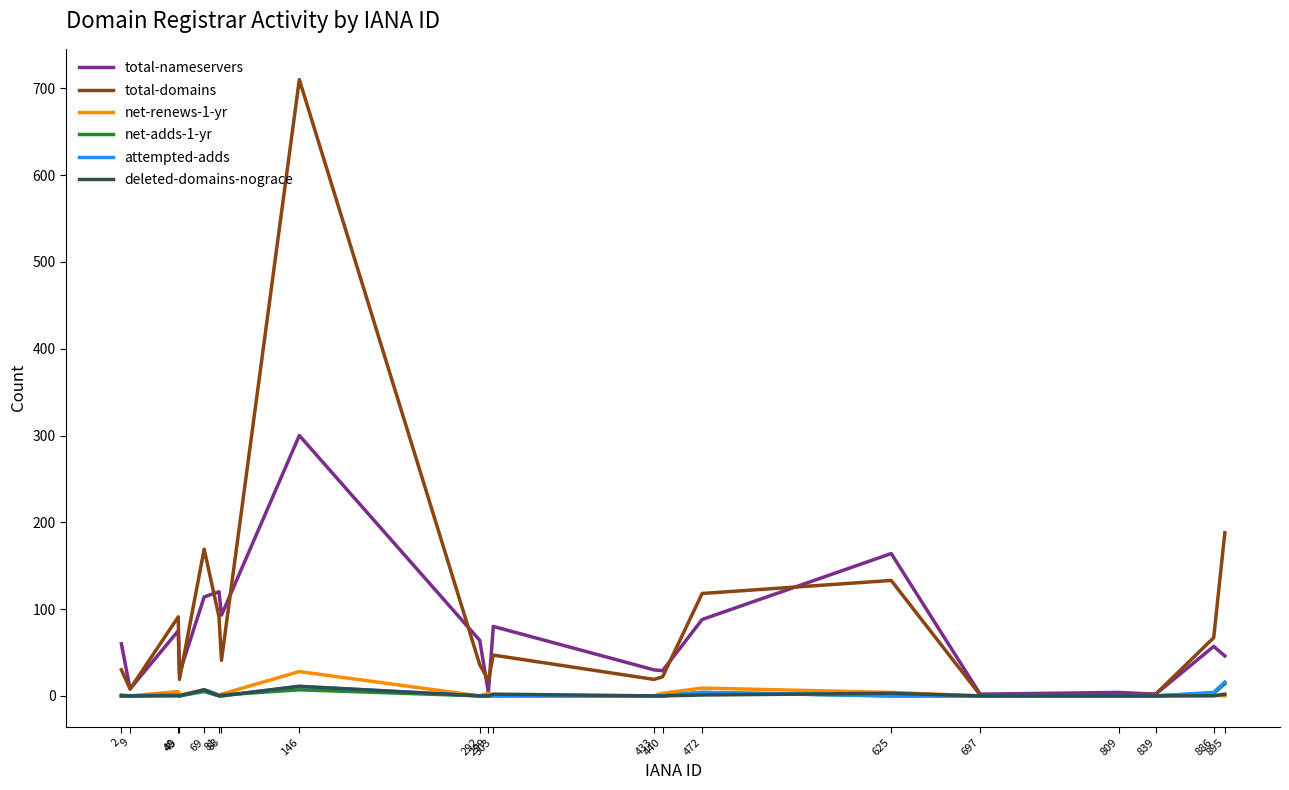

Which series has the largest total across all categories?

total-domains